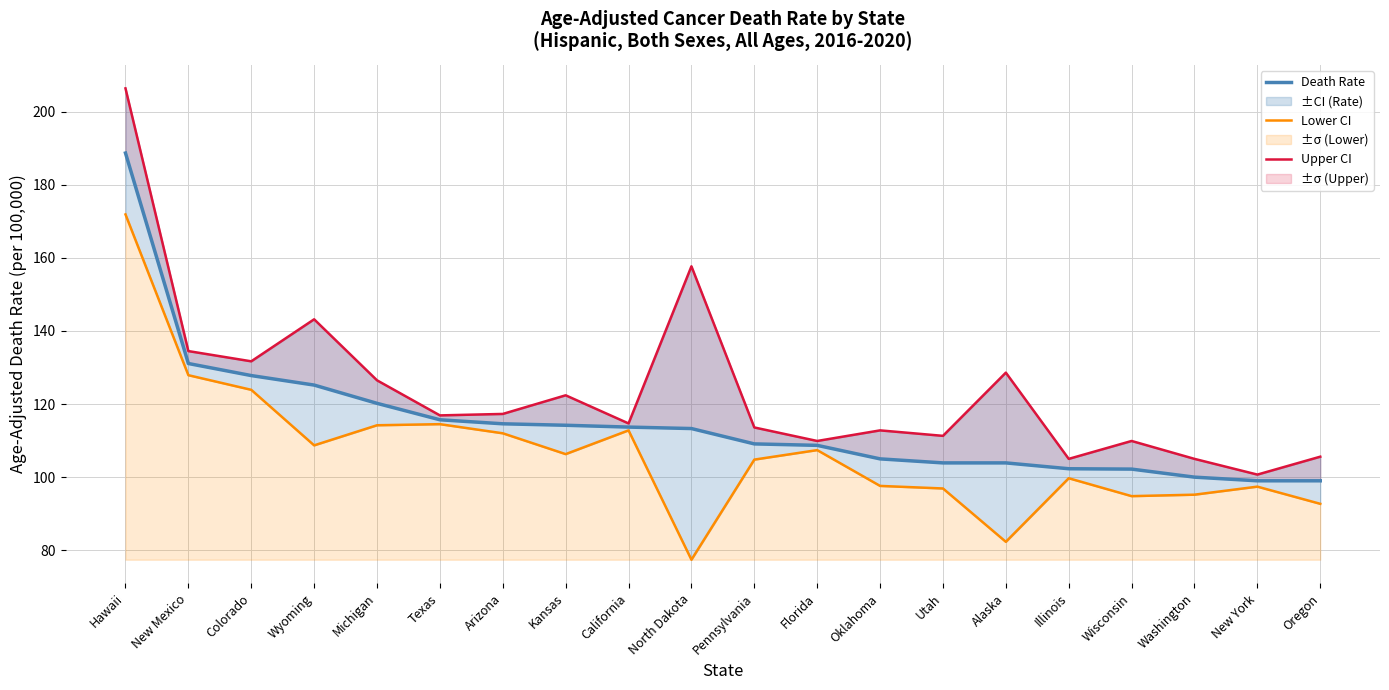

Which series has the largest total across all categories?

Upper CI